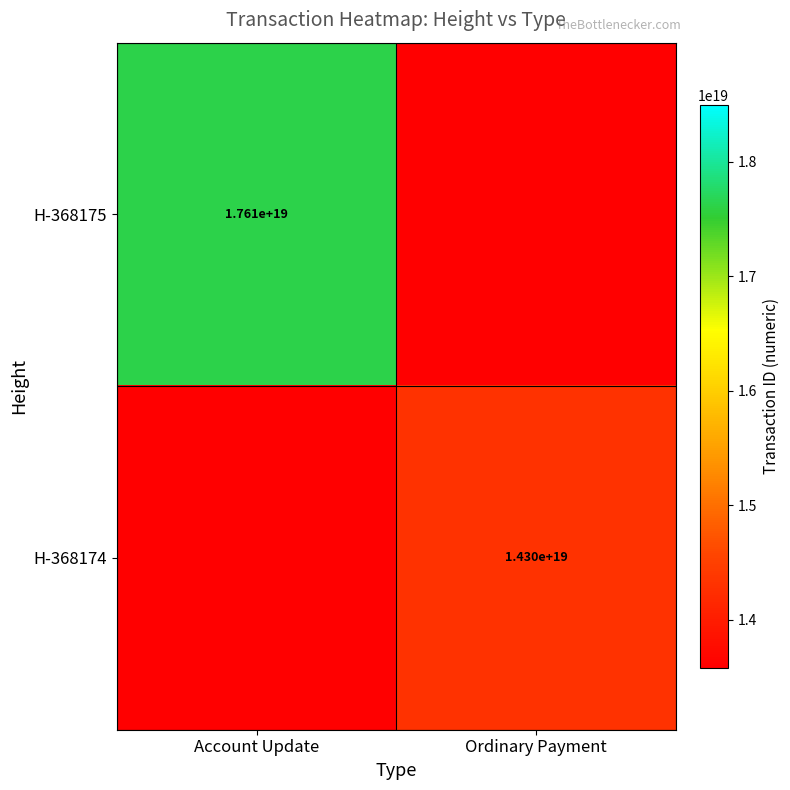

Is it true that H-368175 equals 28930906279321042944 at Account Update?

False